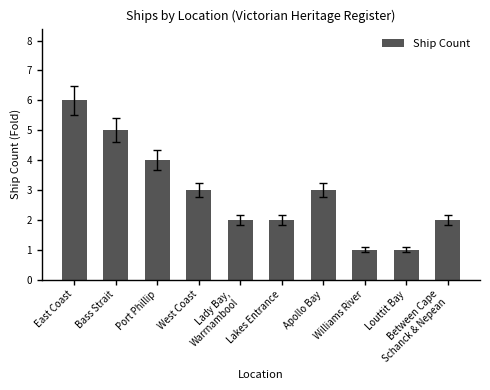

What is the change in value from West Coast to Between Cape
Schanck & Nepean?

-1